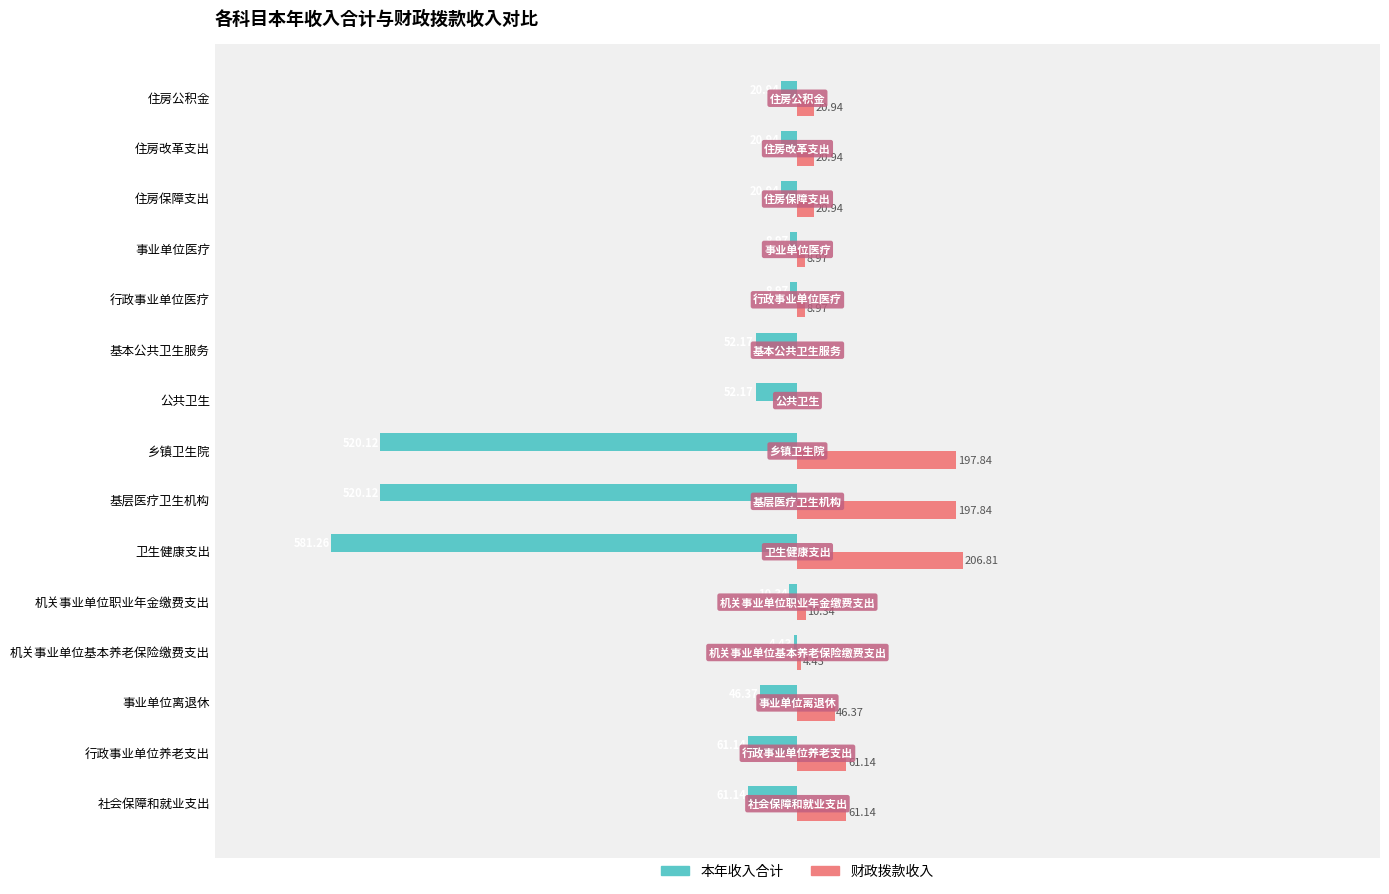

Which category has the highest value in the 本年收入合计 series?

机关事业单位基本养老保险缴费支出